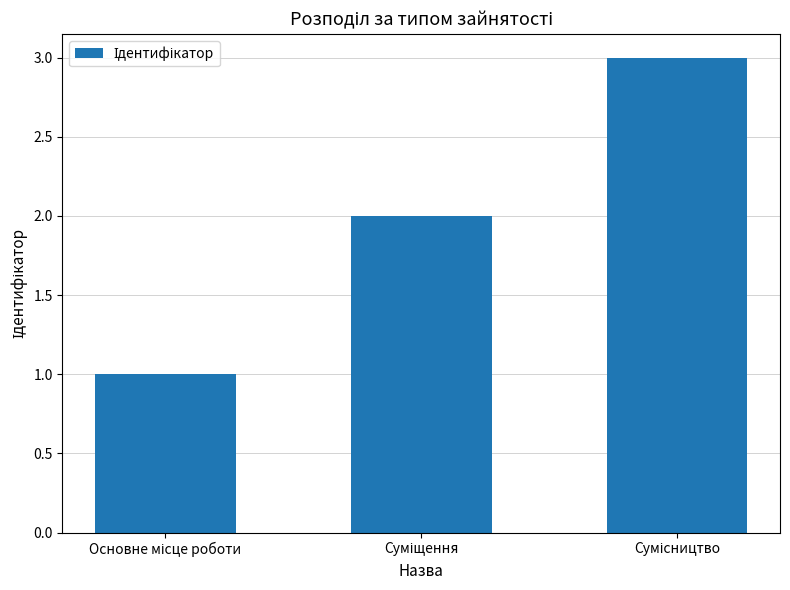

What is the sum of all values?

6